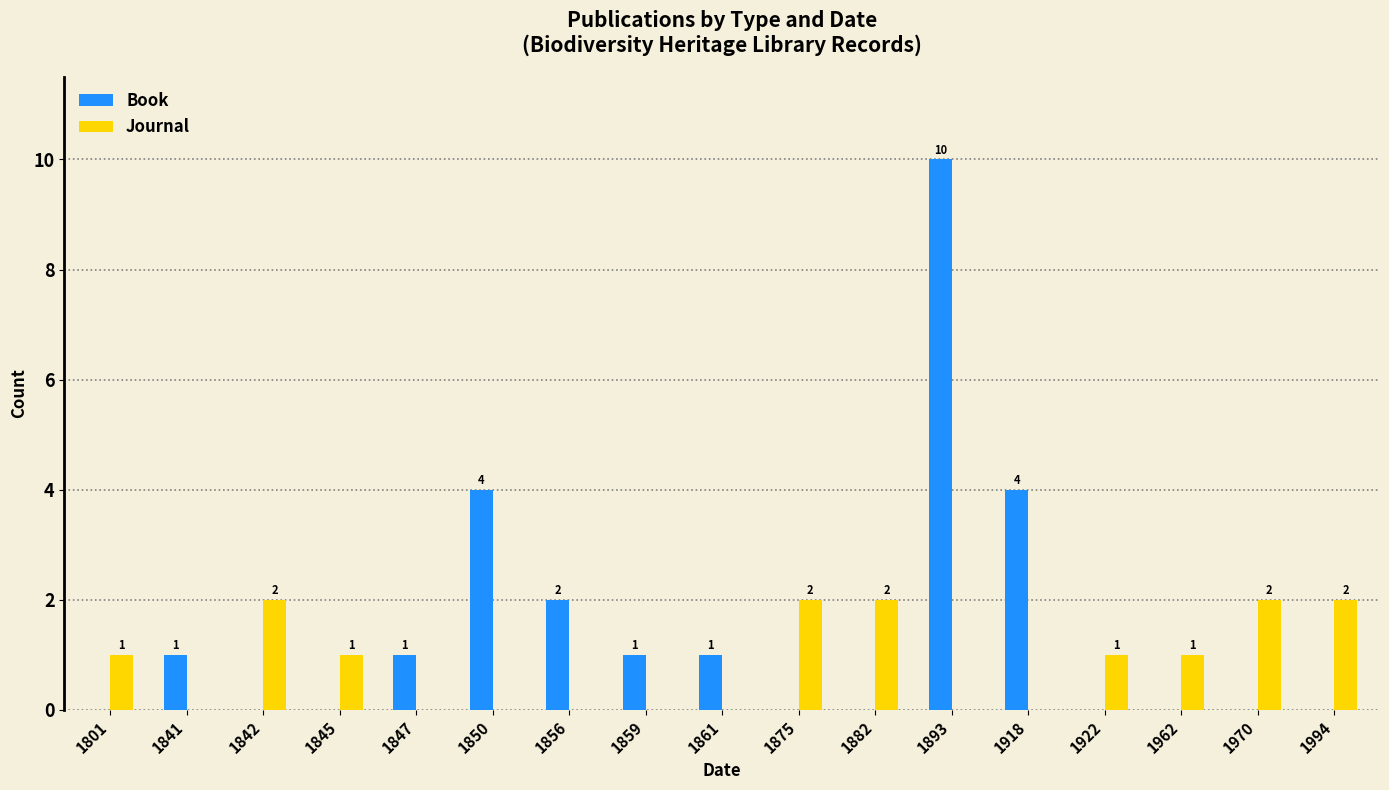

What is the sum of all Journal values?

14